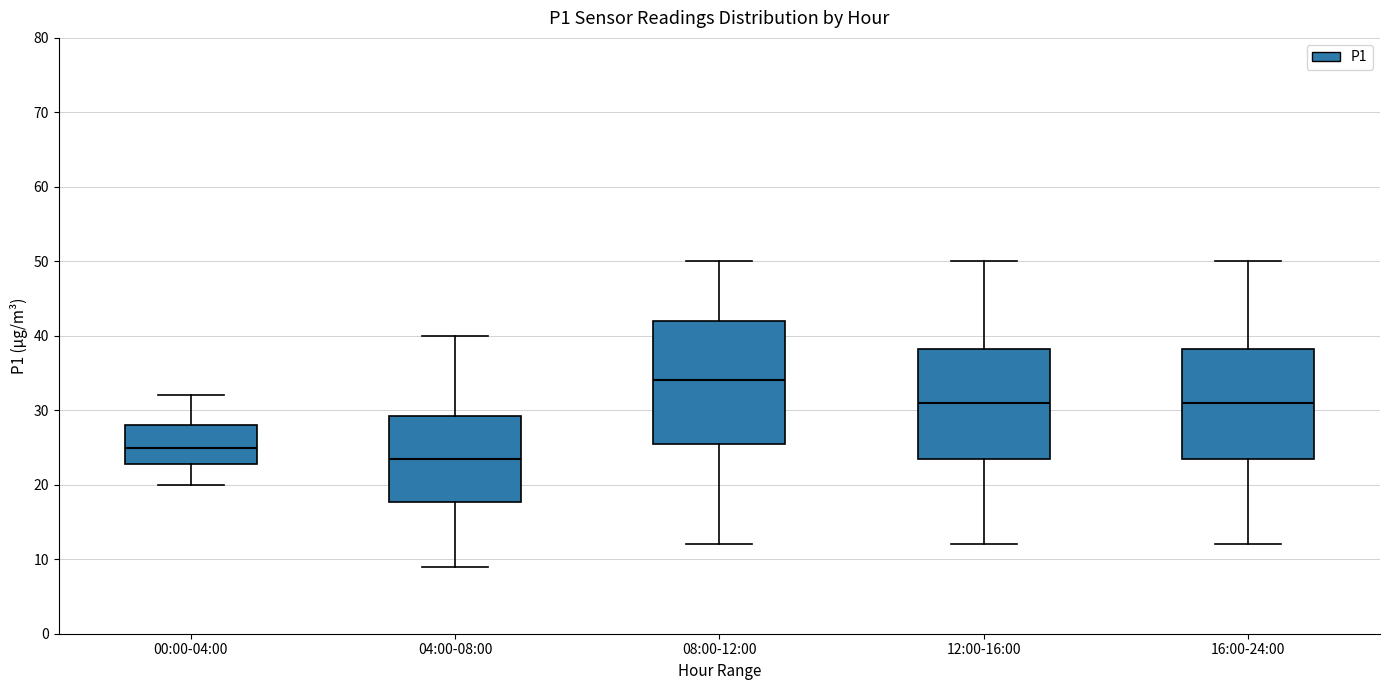

Which box is the tallest, from its lower edge to its upper edge?

08:00-12:00